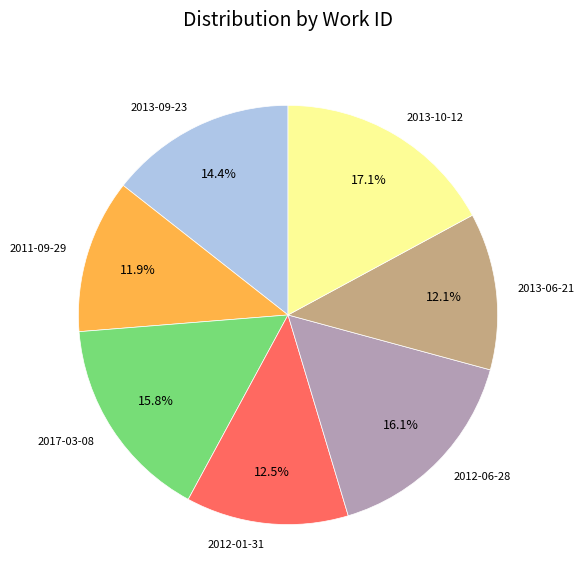

Does 2013-10-12 account for over 50% of the chart?

No